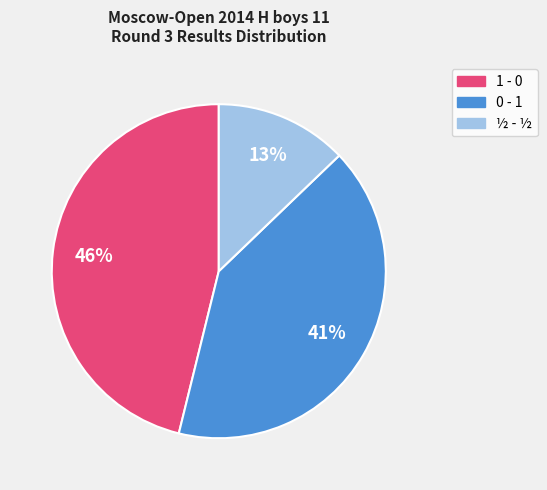

The 1 - 0 slice represents 52% of the pie. True or false?

False